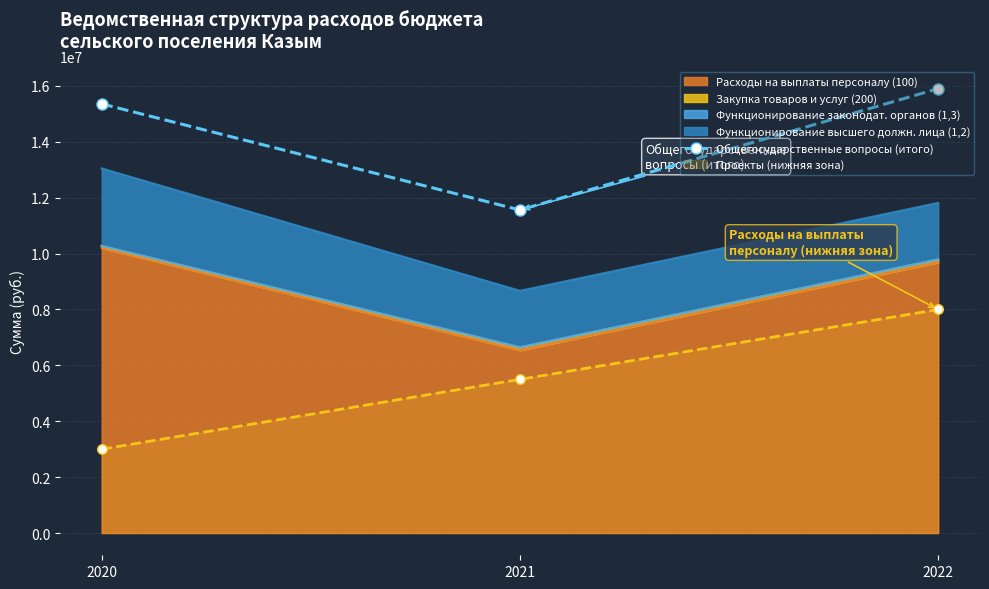

Does the chart have visible grid lines?

Yes